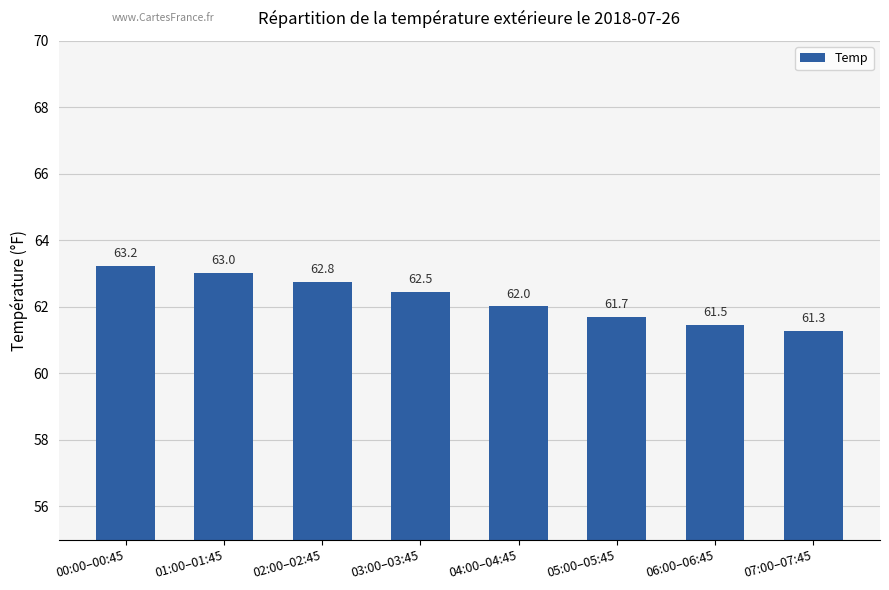

The chart shows a value of 33.1 at 04:00–04:45. True or false?

False